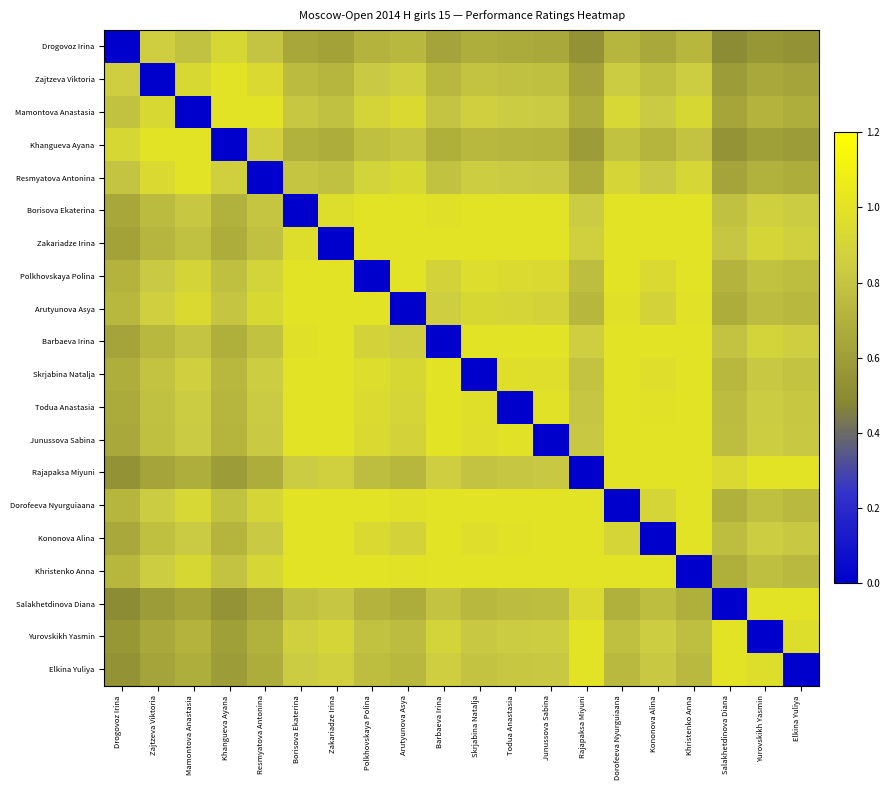

What is the total value across all series at Khangueva Ayana?

14.3